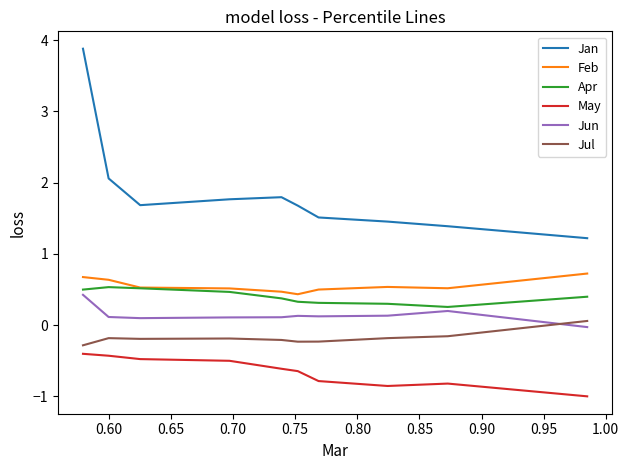

True or false: Apr has more than 2 points higher than both neighbors.

False